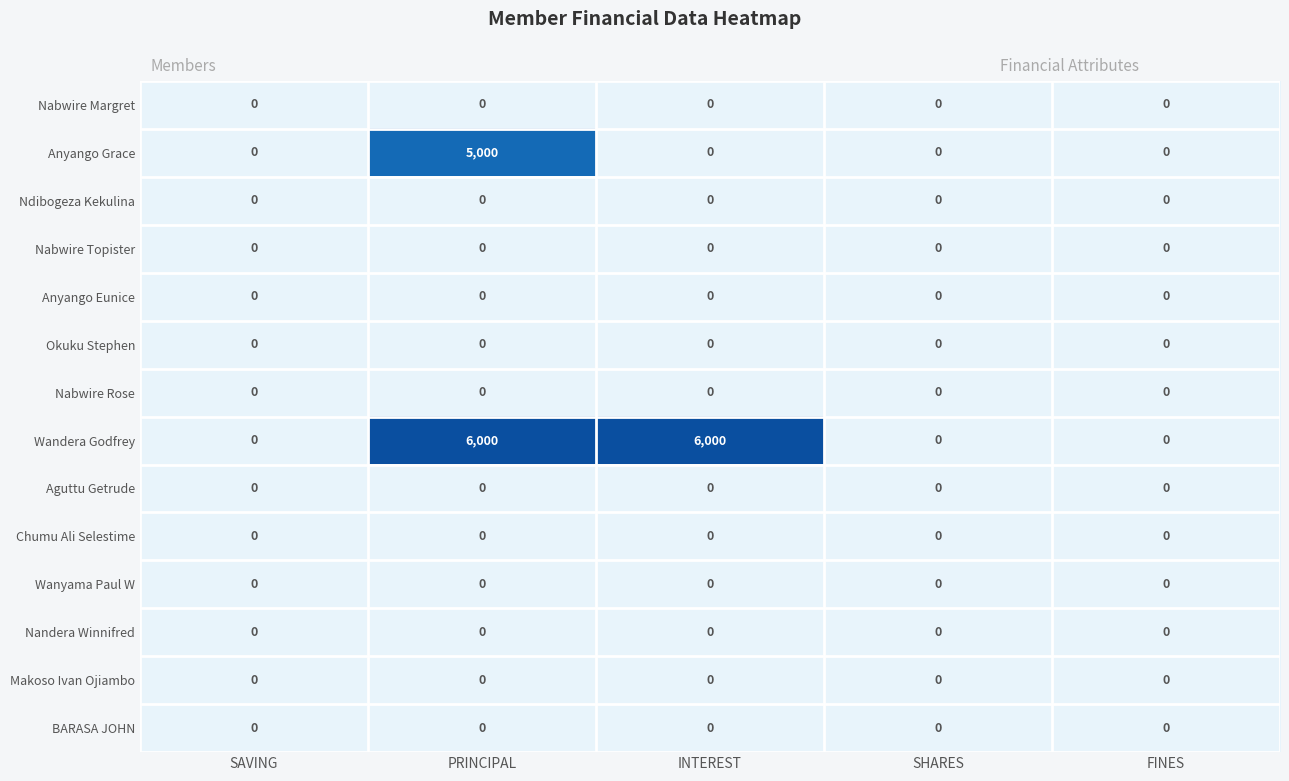

What is the greatest value displayed?

6000